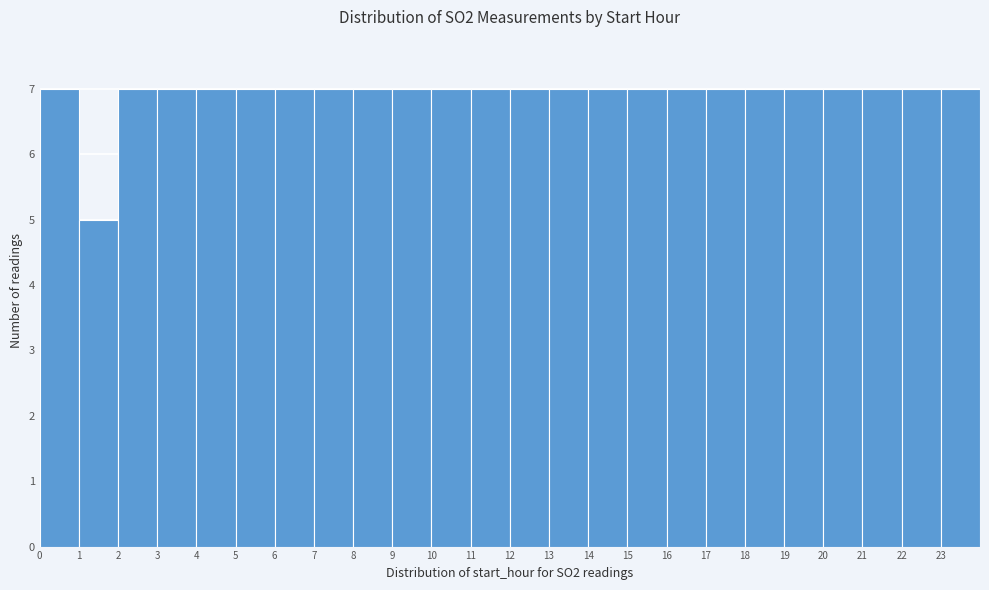

Reading left to right, list every bar in this chart as the range it spans on the x-axis followed by its height. The values are not printed on the chart, so give them approximately, as read against the axis.

0 to 1: 7
1 to 2: 5
2 to 3: 7
3 to 4: 7
4 to 5: 7
5 to 6: 7
6 to 7: 7
7 to 8: 7
8 to 9: 7
9 to 10: 7
10 to 11: 7
11 to 12: 7
12 to 13: 7
13 to 14: 7
14 to 15: 7
15 to 16: 7
16 to 17: 7
17 to 18: 7
18 to 19: 7
19 to 20: 7
20 to 21: 7
21 to 22: 7
22 to 23: 7
23 to 24: 7